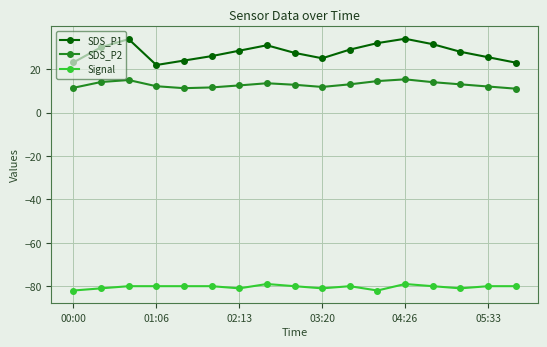

Does the chart have visible grid lines?

Yes